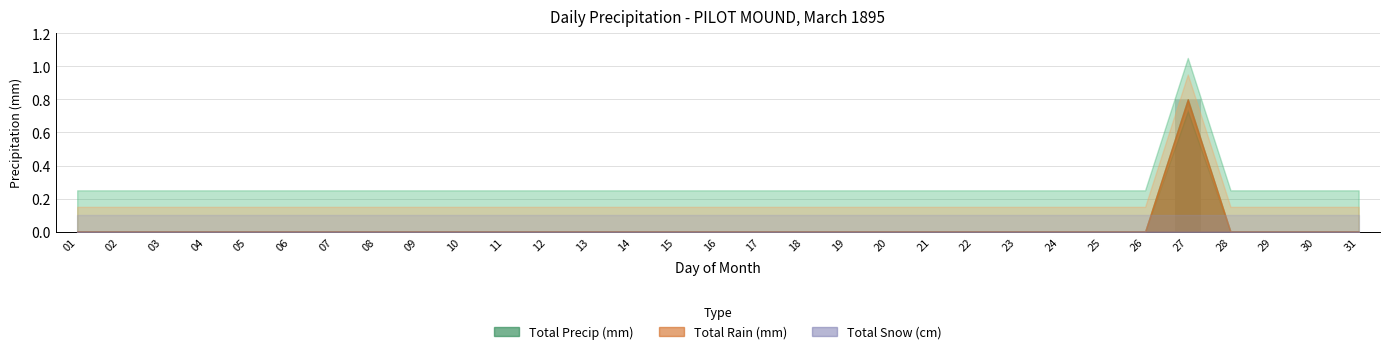

What is the sum of all values?

0.8